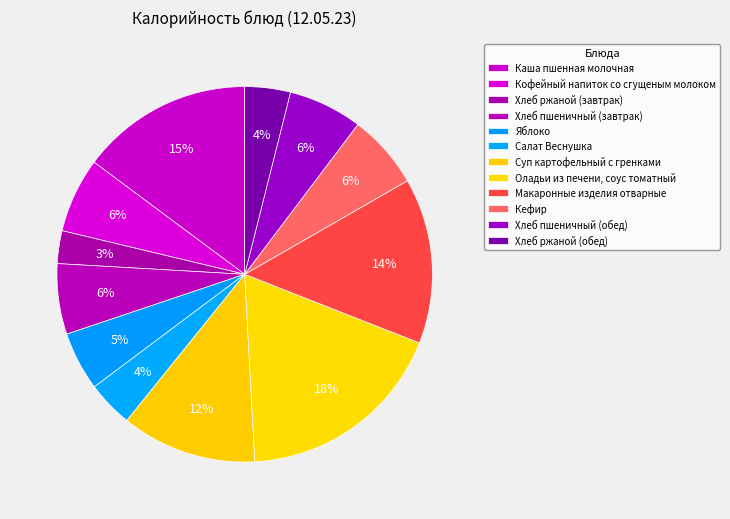

What is the ratio of the value at Хлеб пшеничный (завтрак) to the value at Каша пшенная молочная?

0.4